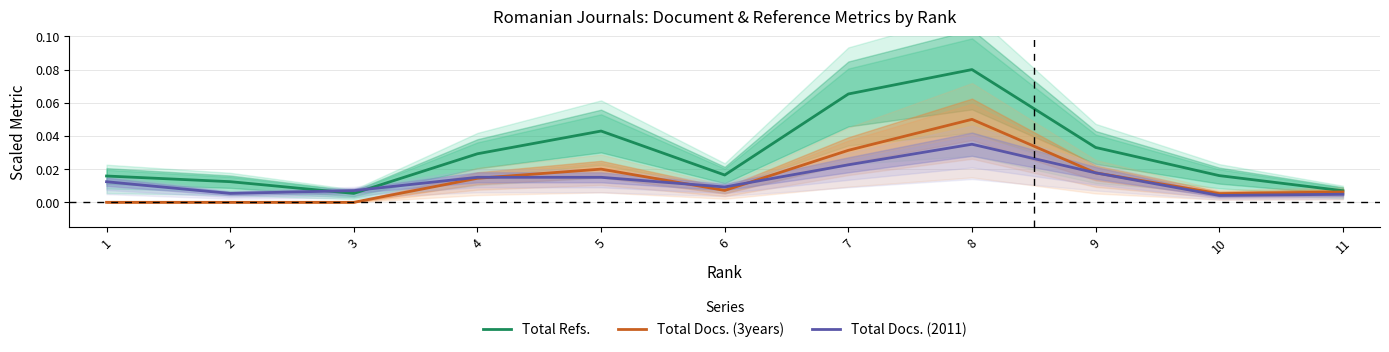

Where is the first local minimum for Total Refs.?

3